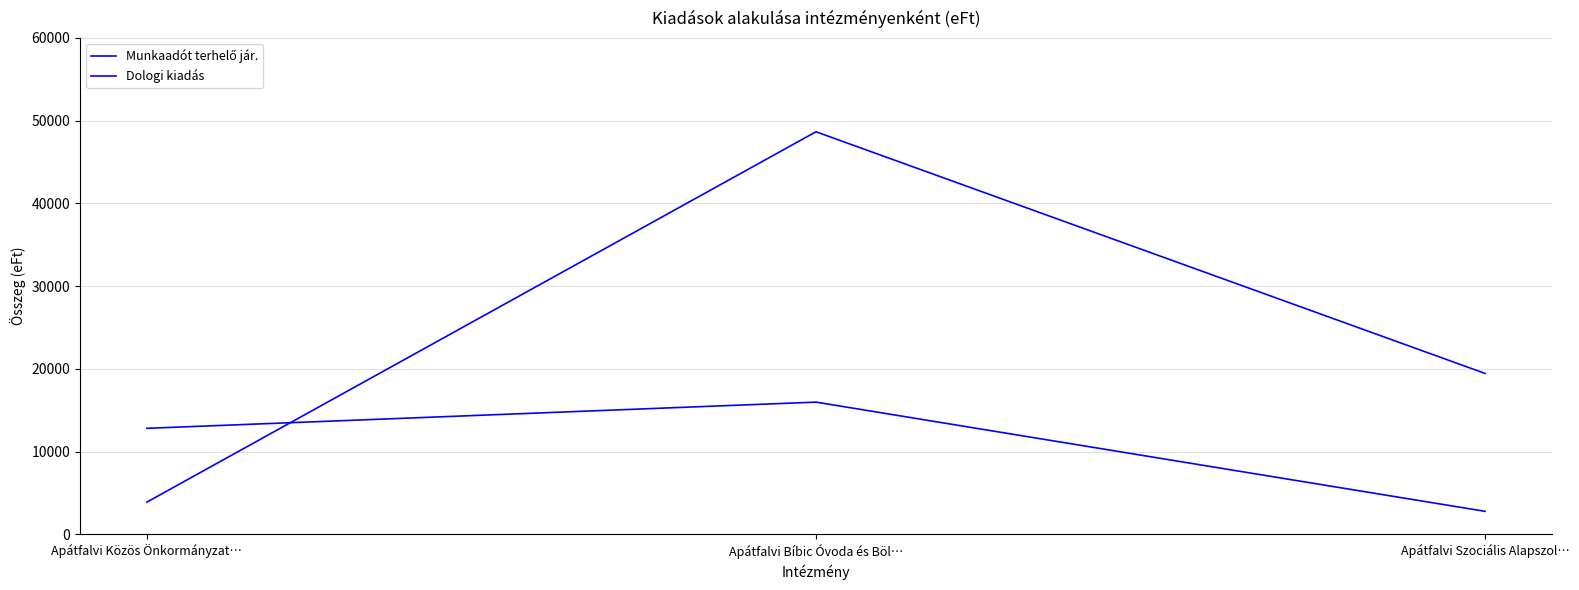

What is the average value of the Dologi kiadás series?

24006